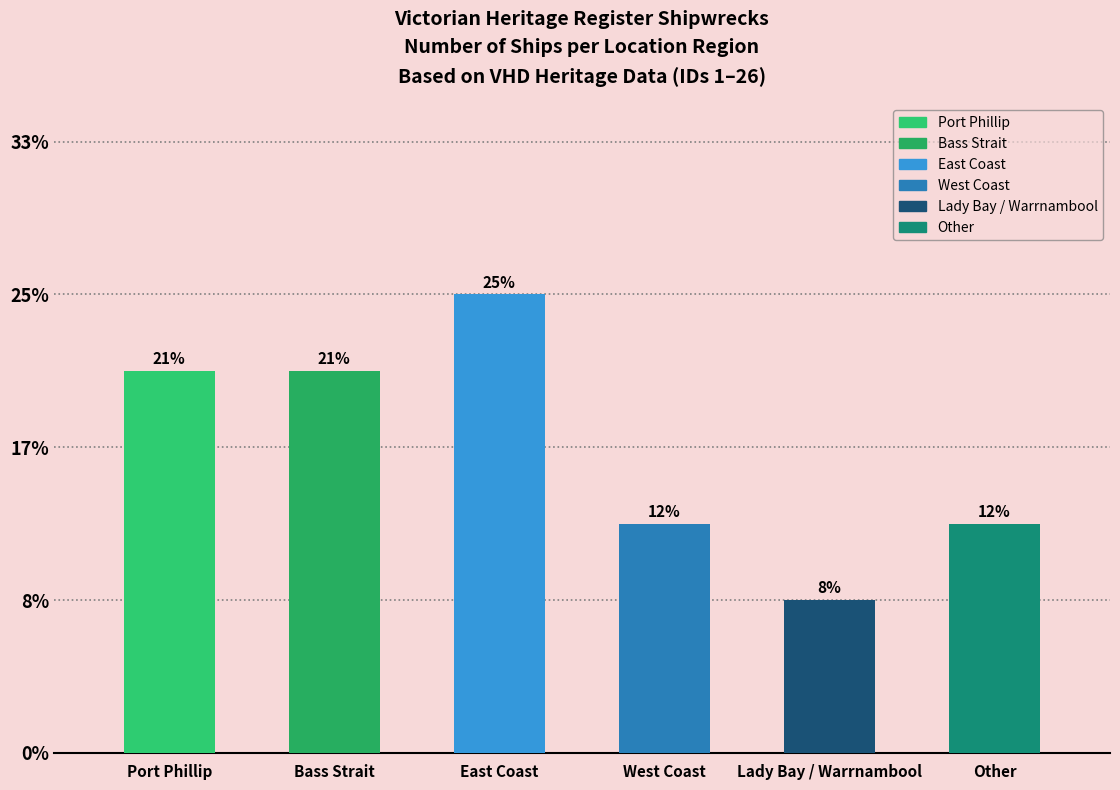

Does the chart contain any negative values?

No